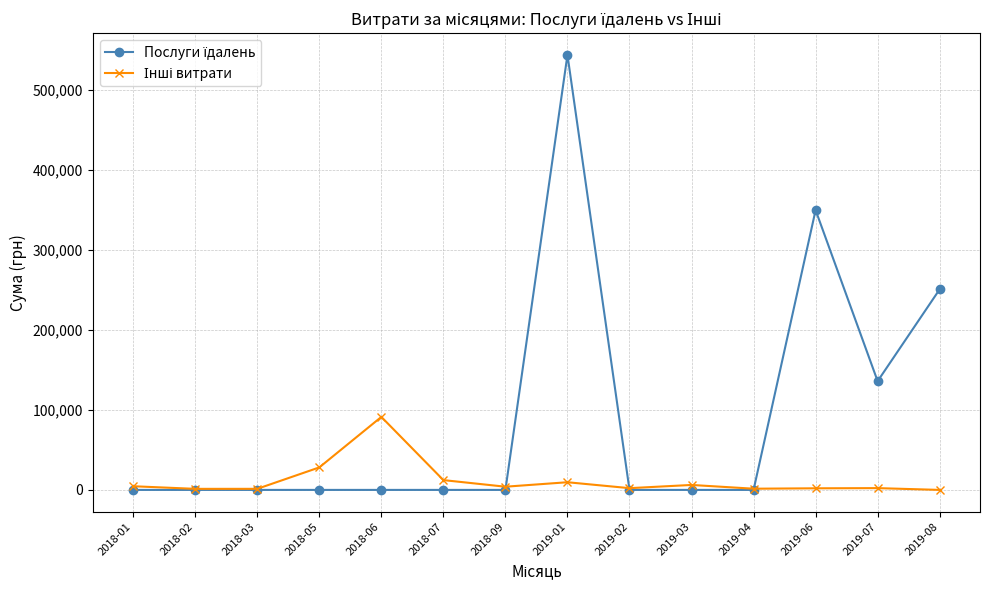

At how many categories does at least one series exceed 113652?

4